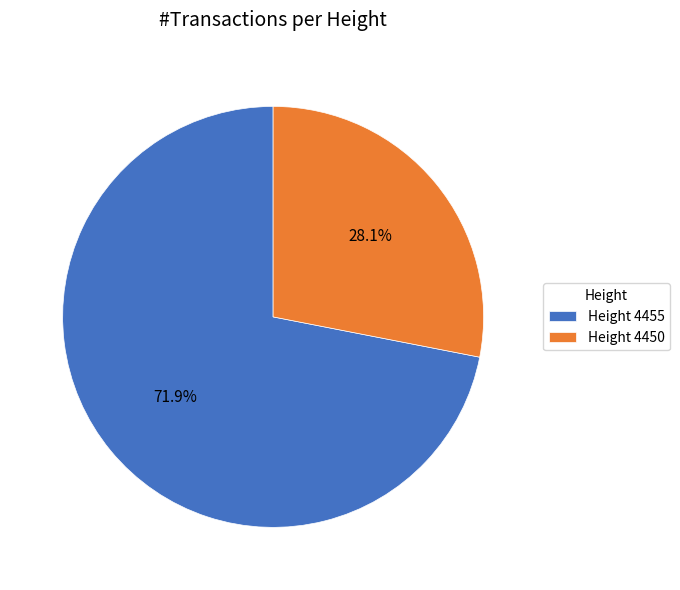

Which slice represents more than half of the pie?

Height 4455